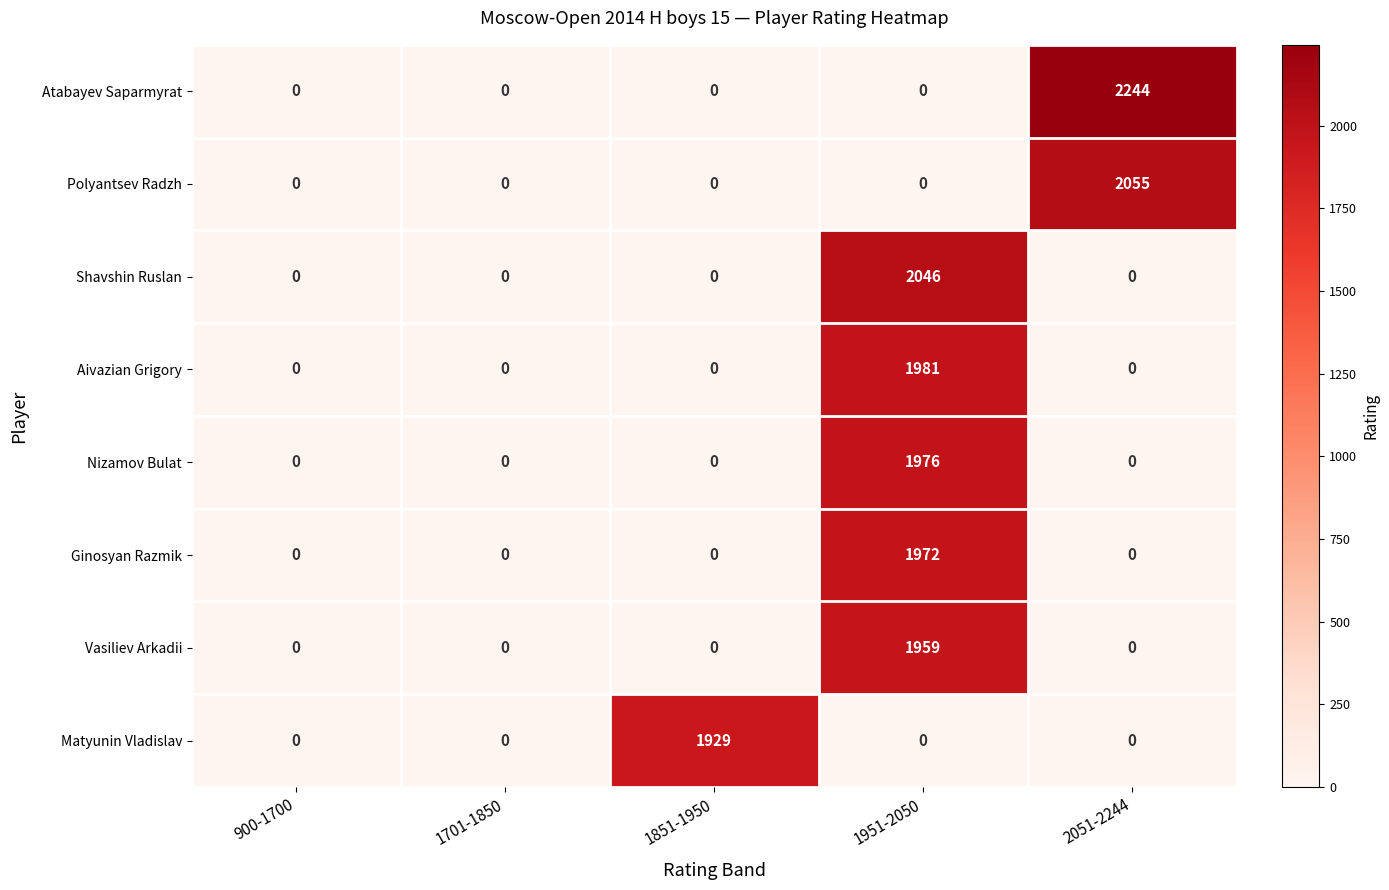

True or false: Aivazian Grigory has a value of -714 at 900-1700.

False